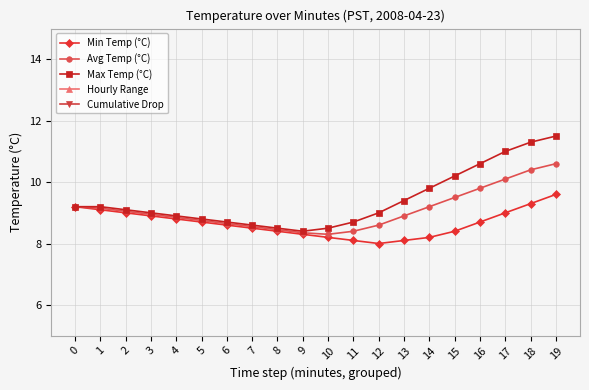

What is the minimum value for Avg Temp (°C)?

8.3